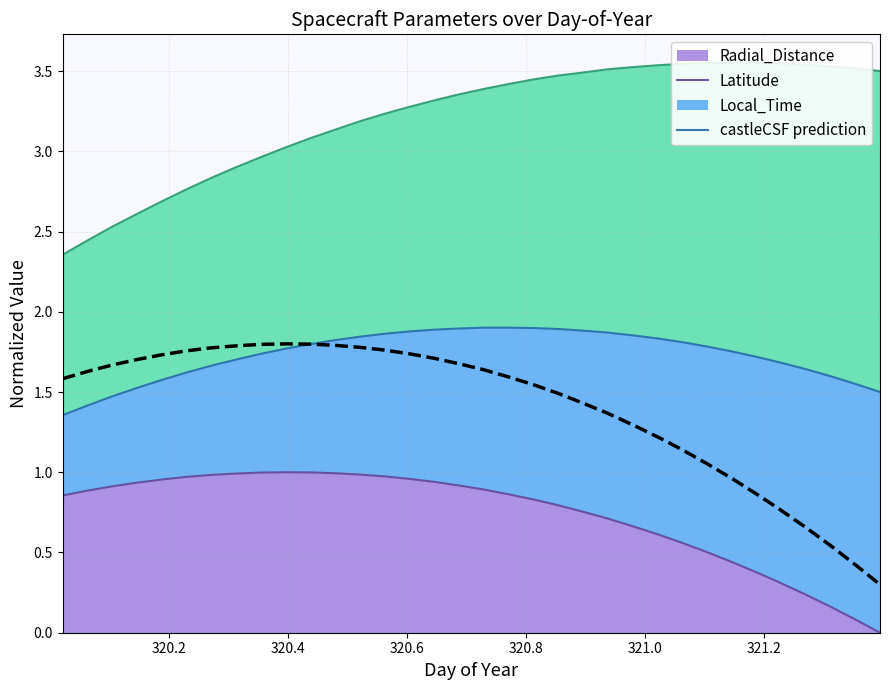

How many data points does each series have?

34